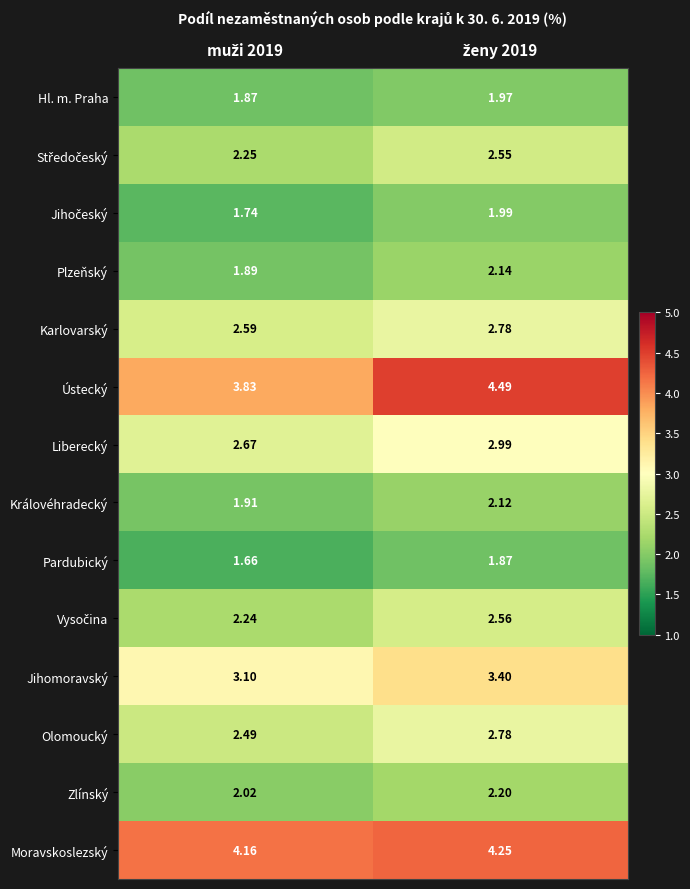

Which series has the largest total across all categories?

Moravskoslezský